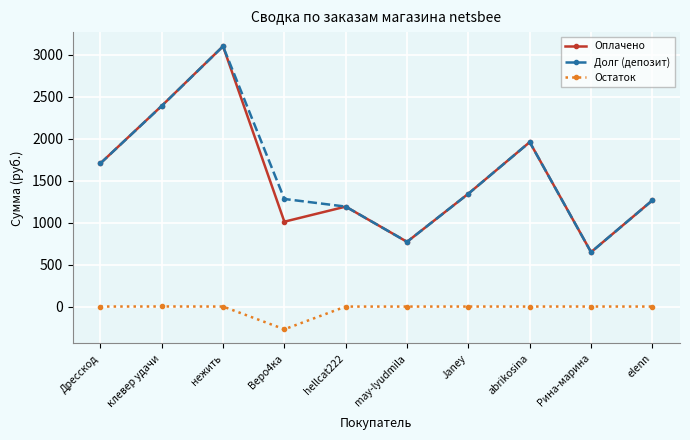

How many interior local peaks does the Долг (депозит) series have?

2